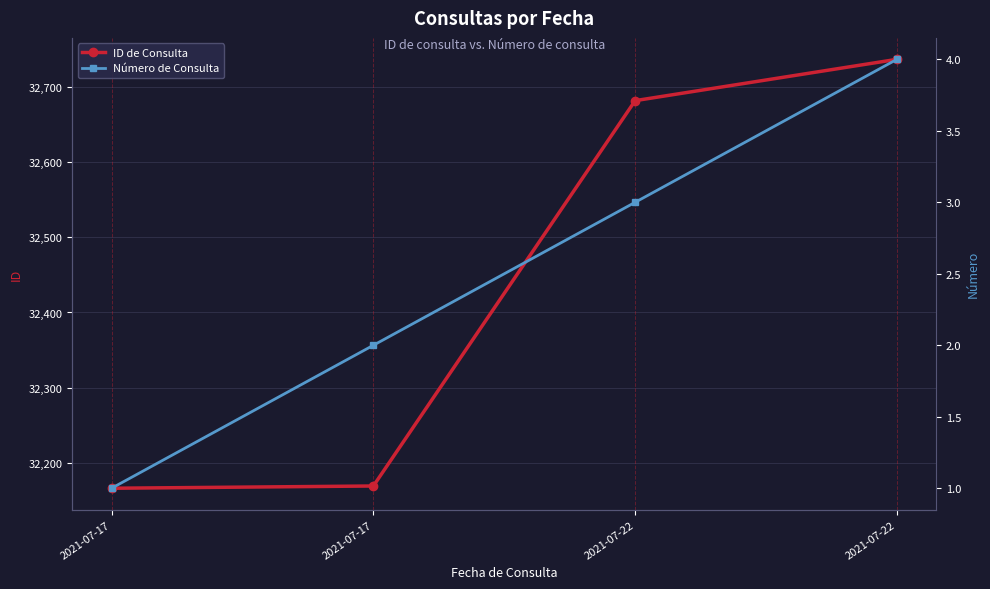

List the series in order of their peak value, lowest first.

Número de Consulta, ID de Consulta